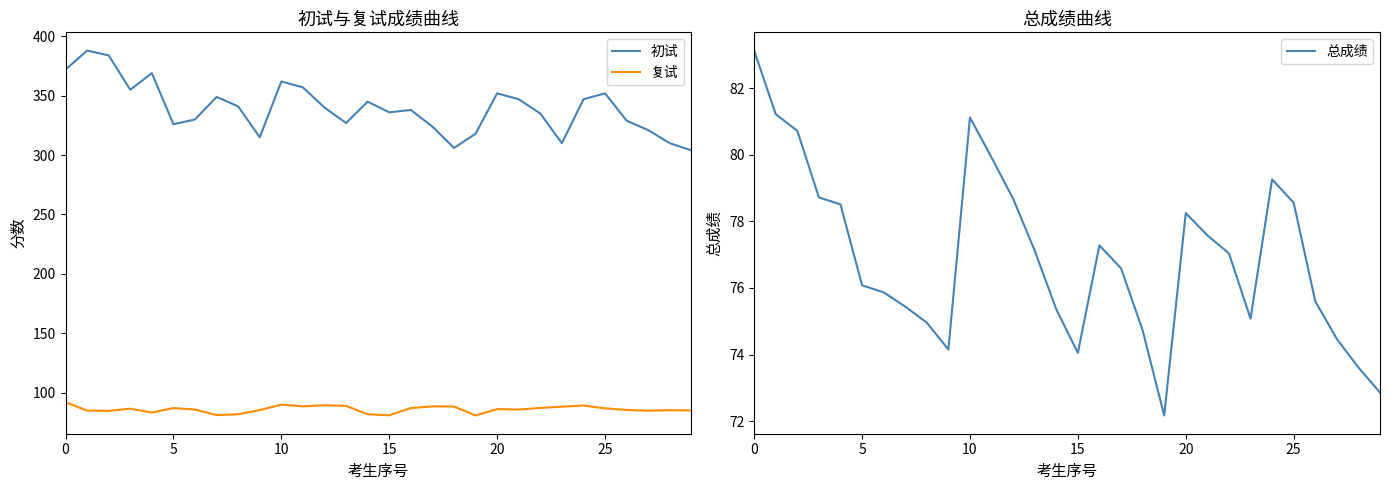

What is the spread (max minus min) of values at 13?

249.9